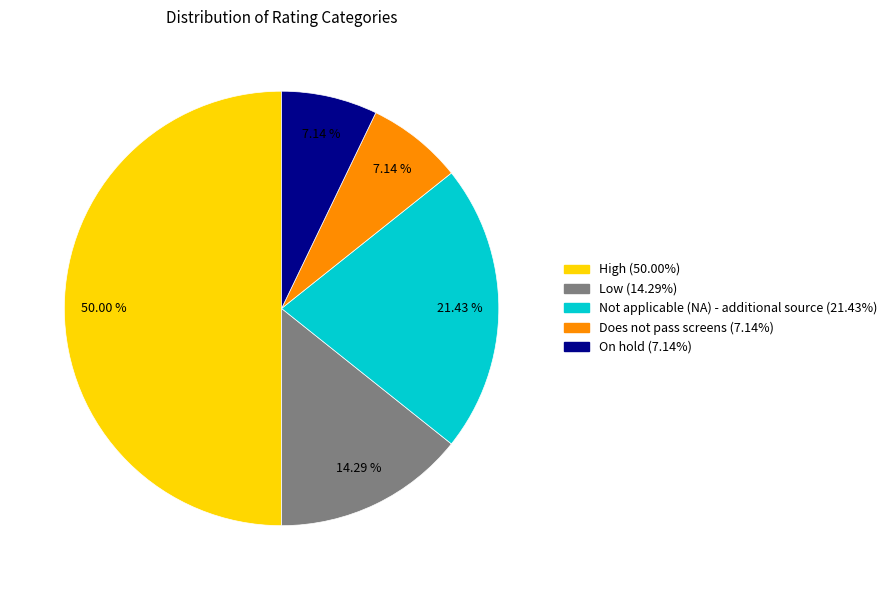

How many segments does this pie chart have?

5